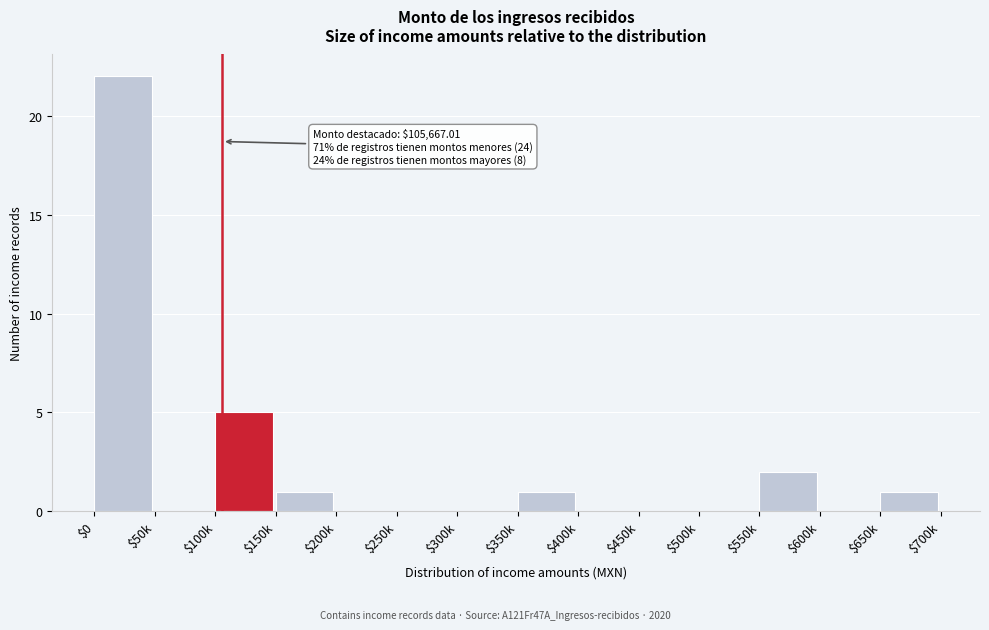

Where is the data nearest to the value 11?

$100k